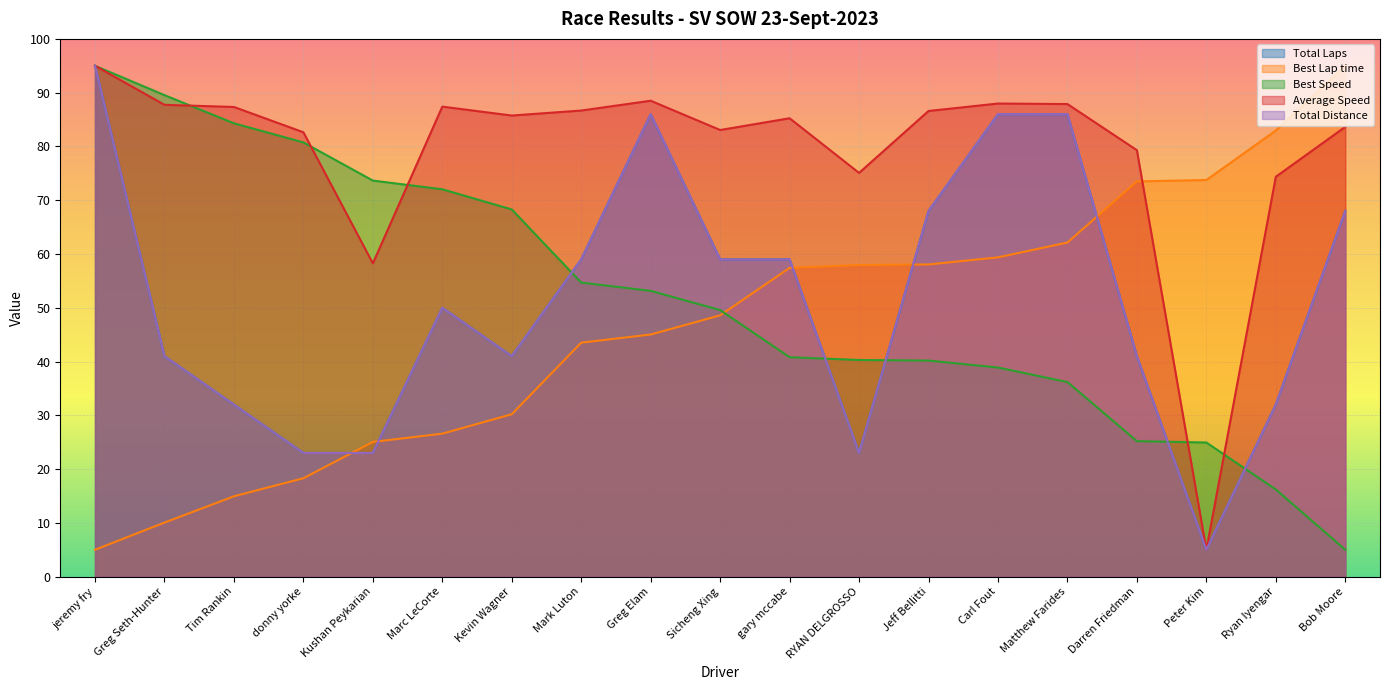

True or false: Total Distance and Best Lap time intersect in this chart.

True